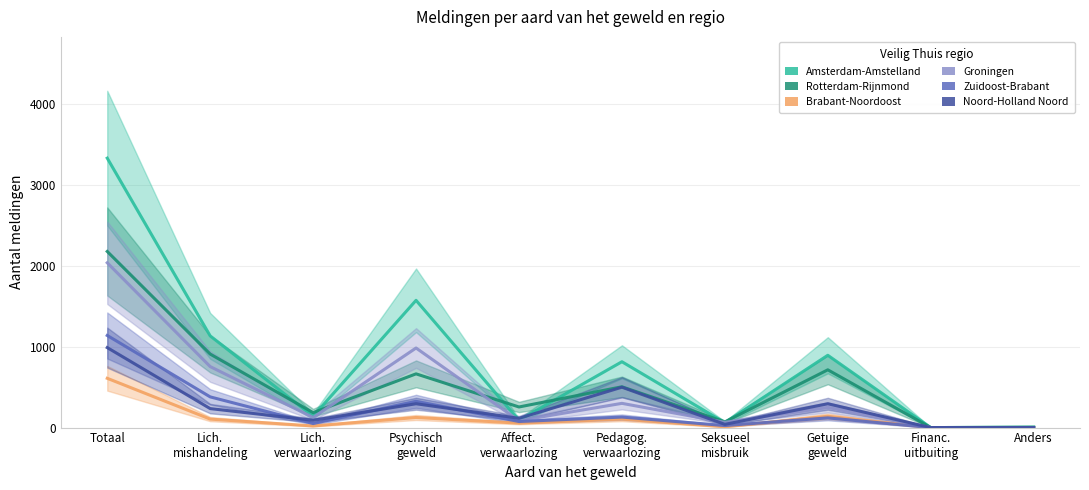

Reading right to left, transcribe all the data shown in this chart.

Amsterdam-Amstelland: 5	0	895	60	815	90	1575	140	1135	3335
Rotterdam-Rijnmond: 5	0	715	70	505	255	665	185	910	2180
Brabant-Noordoost: 0	0	140	10	105	55	125	20	105	610
Groningen: 0	0	250	65	300	85	985	125	755	2040
Zuidoost-Brabant: 0	0	120	25	130	75	325	50	380	1140
Noord-Holland Noord: 0	0	295	40	500	115	295	90	235	990